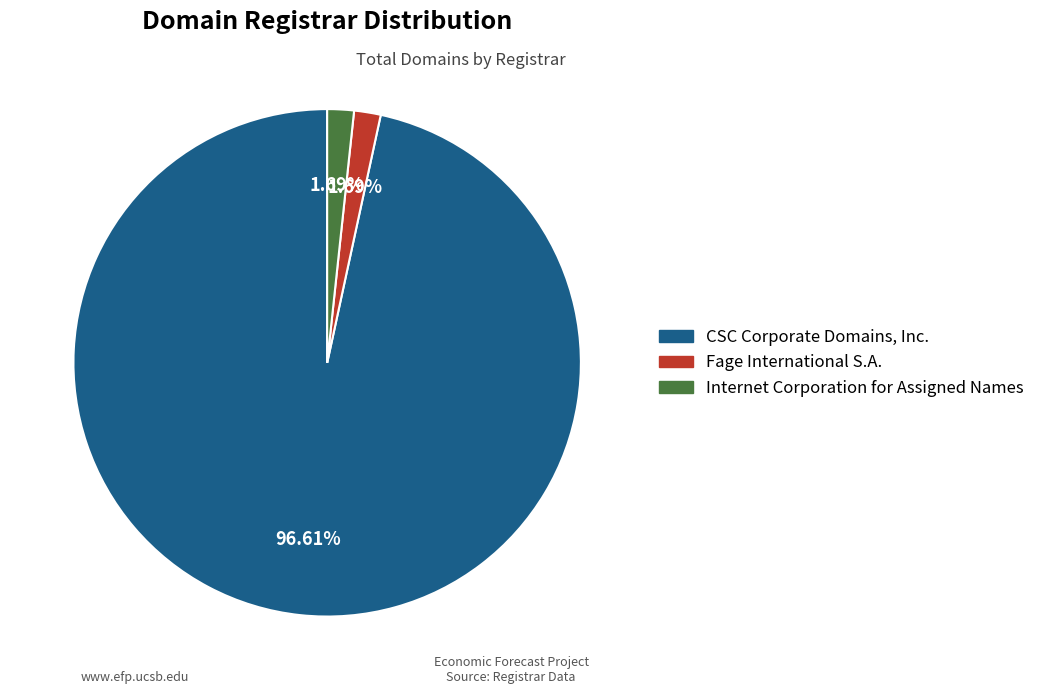

What is the ratio of the value at Internet Corporation for Assigned Names to the value at Fage International S.A.?

1.0